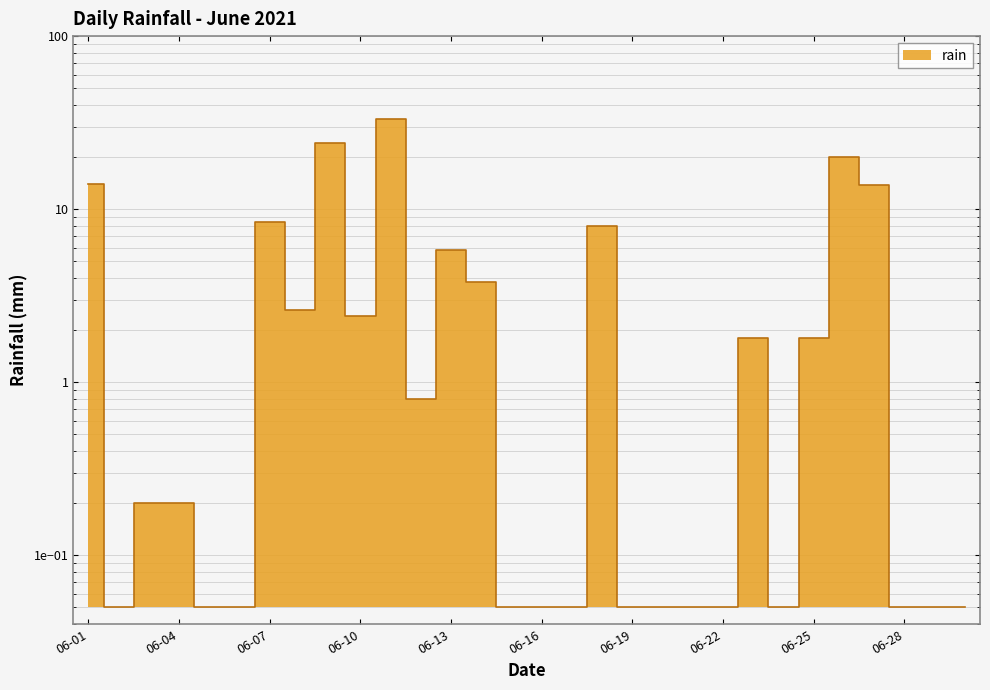

Rank the categories by value from lowest to highest.

2021-06-02, 2021-06-05, 2021-06-06, 2021-06-15, 2021-06-16, 2021-06-17, 2021-06-19, 2021-06-20, 2021-06-21, 2021-06-22, 2021-06-24, 2021-06-28, 2021-06-29, 2021-06-30, 2021-06-03, 2021-06-04, 2021-06-12, 2021-06-23, 2021-06-25, 2021-06-10, 2021-06-08, 2021-06-14, 2021-06-13, 2021-06-18, 2021-06-07, 2021-06-27, 2021-06-01, 2021-06-26, 2021-06-09, 2021-06-11